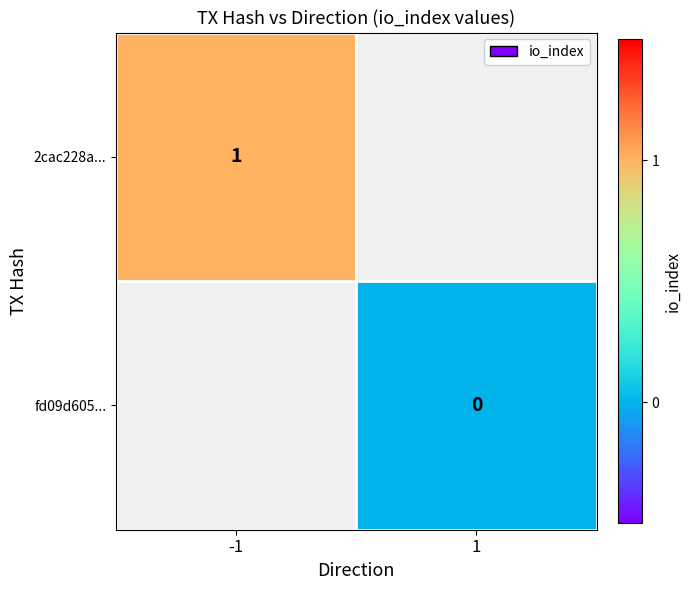

True or false: 2cac228a... has a value of 0 at -1.

False